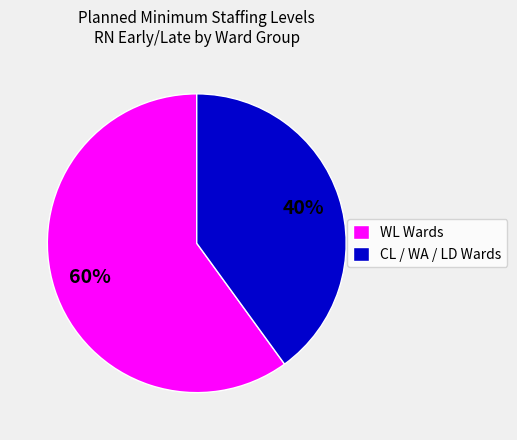

How many slices are in this pie chart?

2